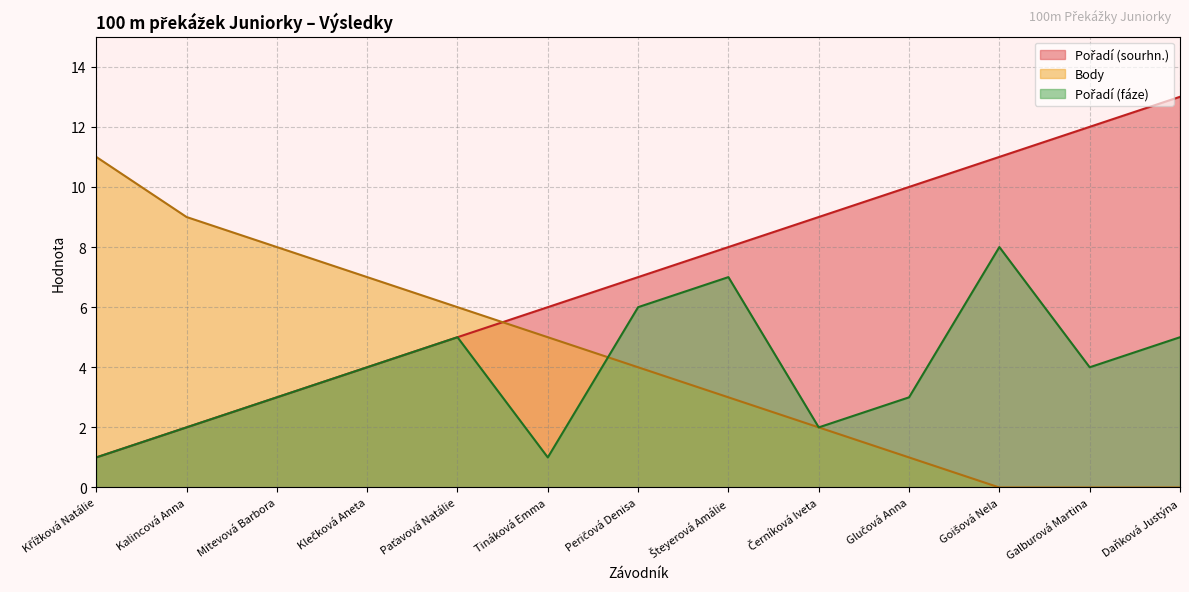

What is the sum of all Pořadí (sourhn.) values?

91